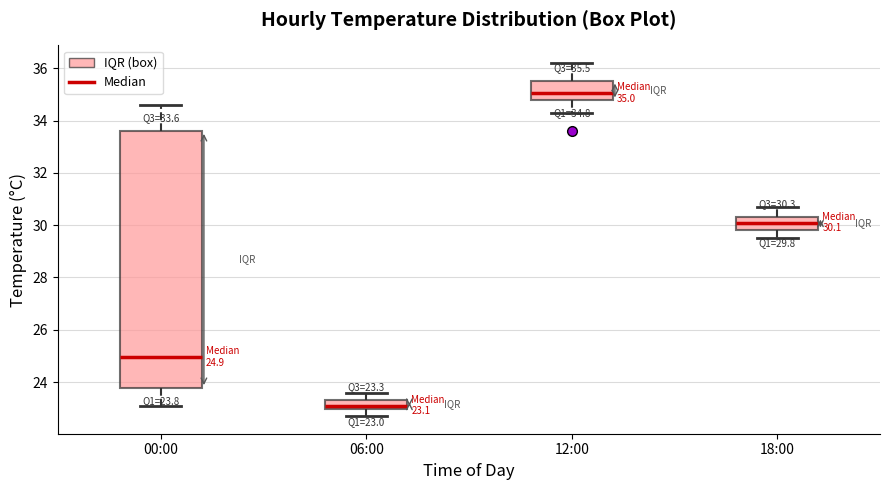

Which box is the tallest, from its lower edge to its upper edge?

00:00